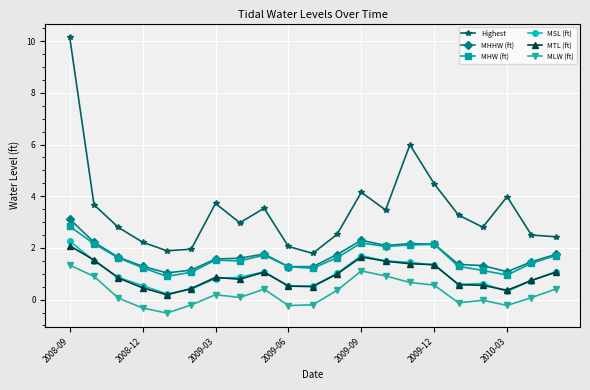

What is the value of the MHW (ft) point at the 8th from the left?

1.5